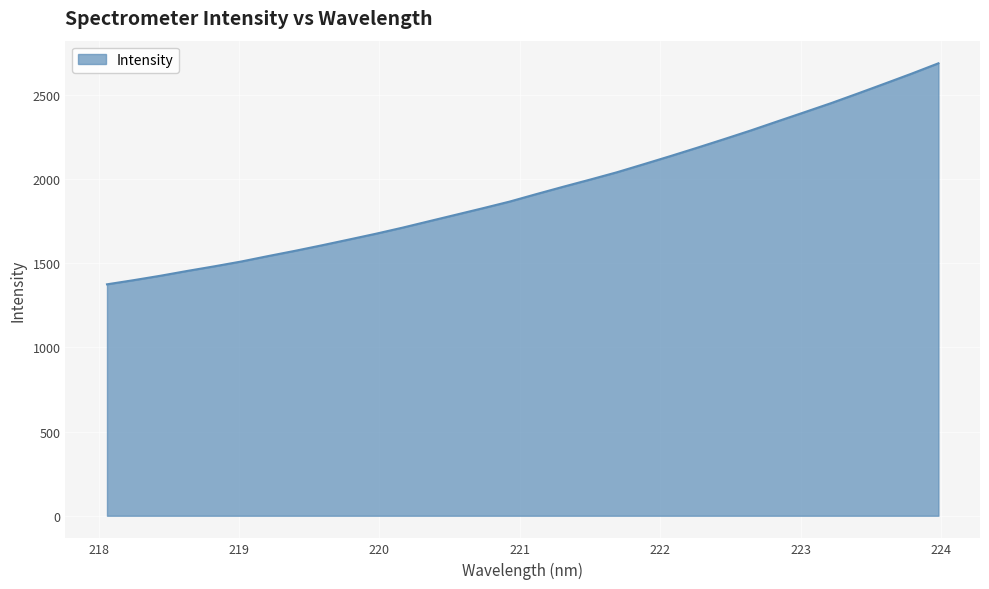

What is the difference between the maximum and minimum values?

1313.5